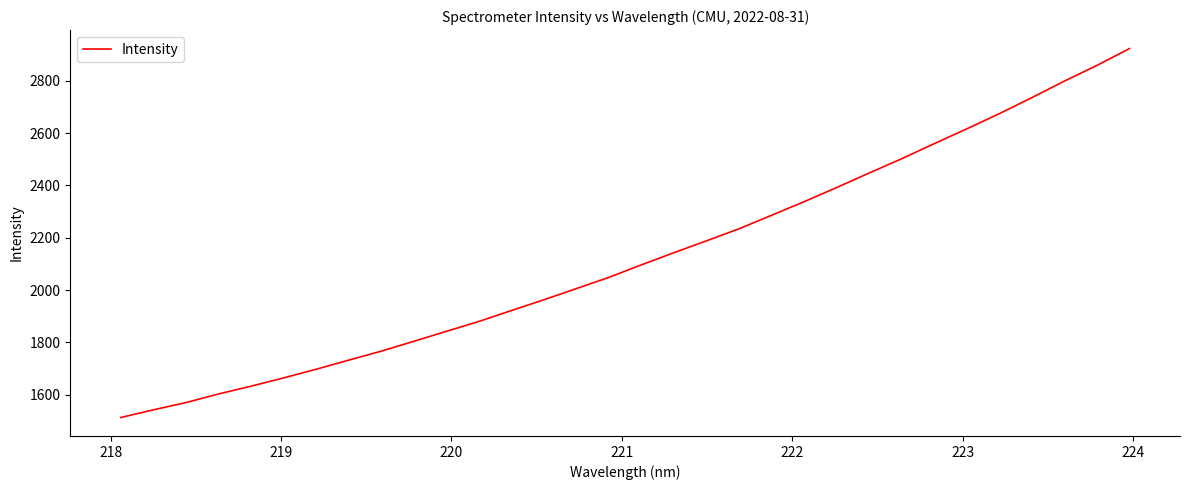

What is the greatest value displayed?

2923.6